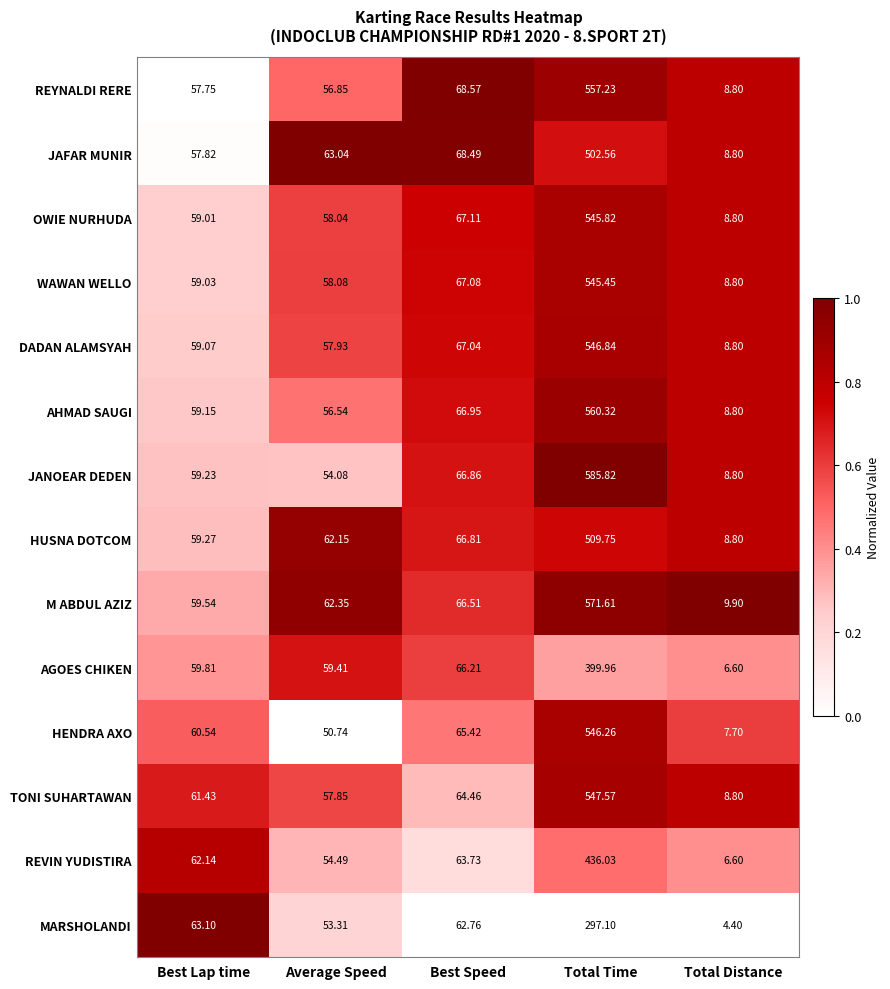

Which series changed the most between Average Speed and Total Time?

JANOEAR DEDEN